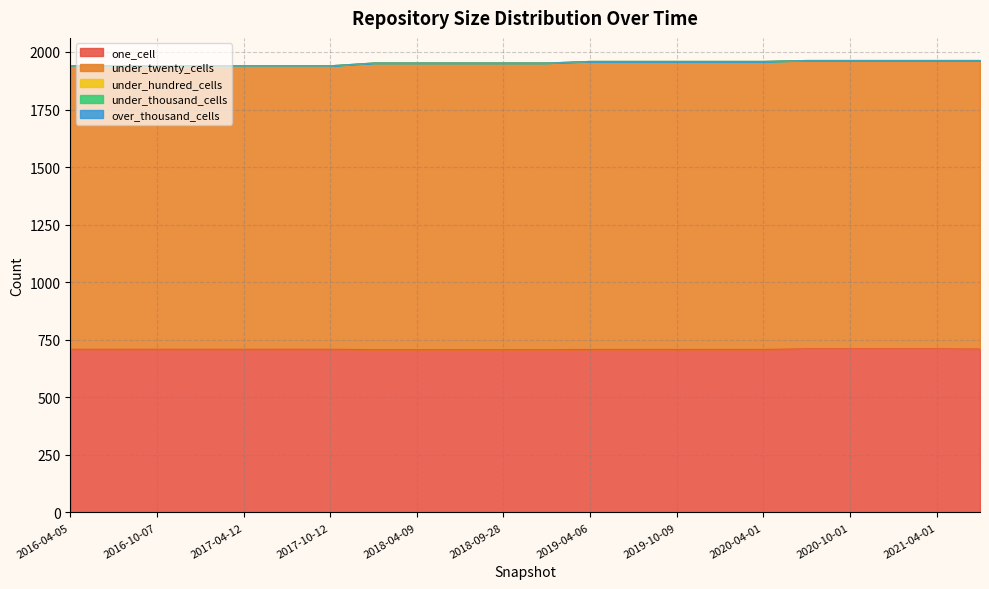

What is the total value across all series at 2016-10-07?

1940